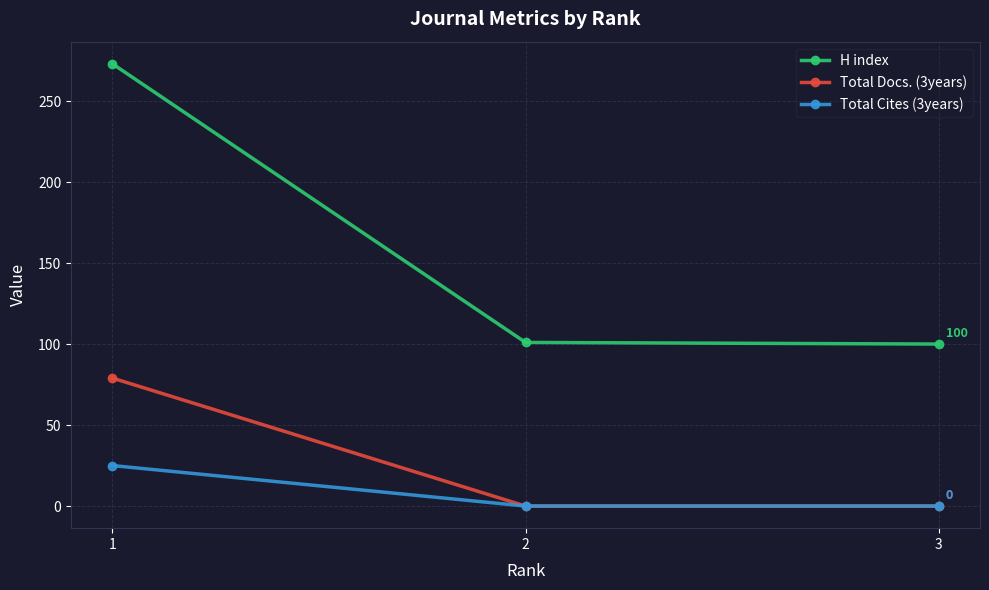

Is this an area chart (filled region under the line)?

No